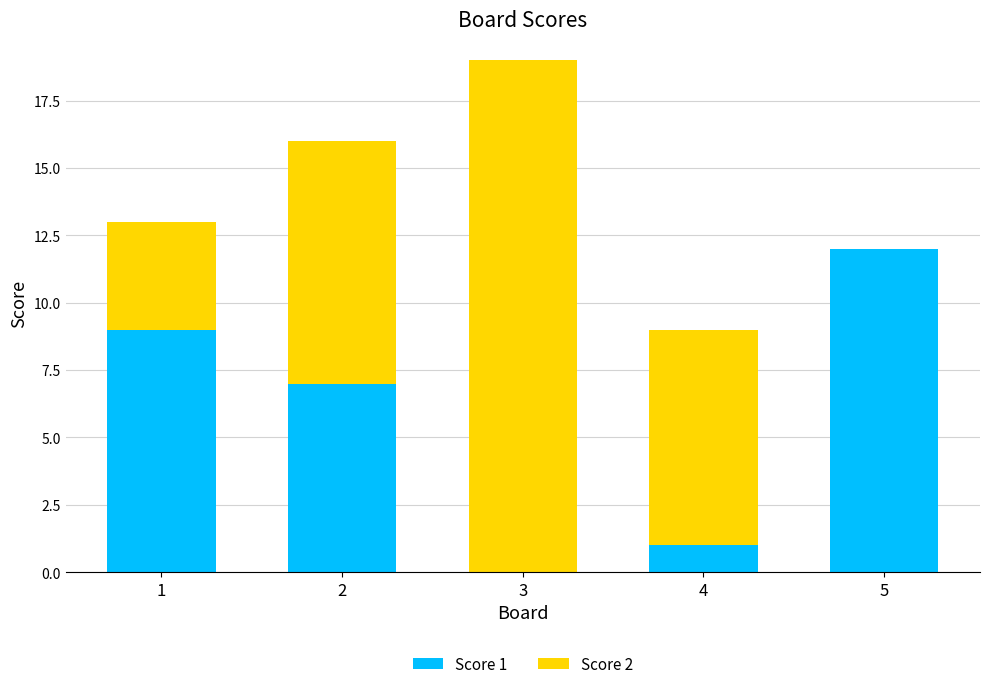

True or false: Score 1 has a value of 2 at 4.

False